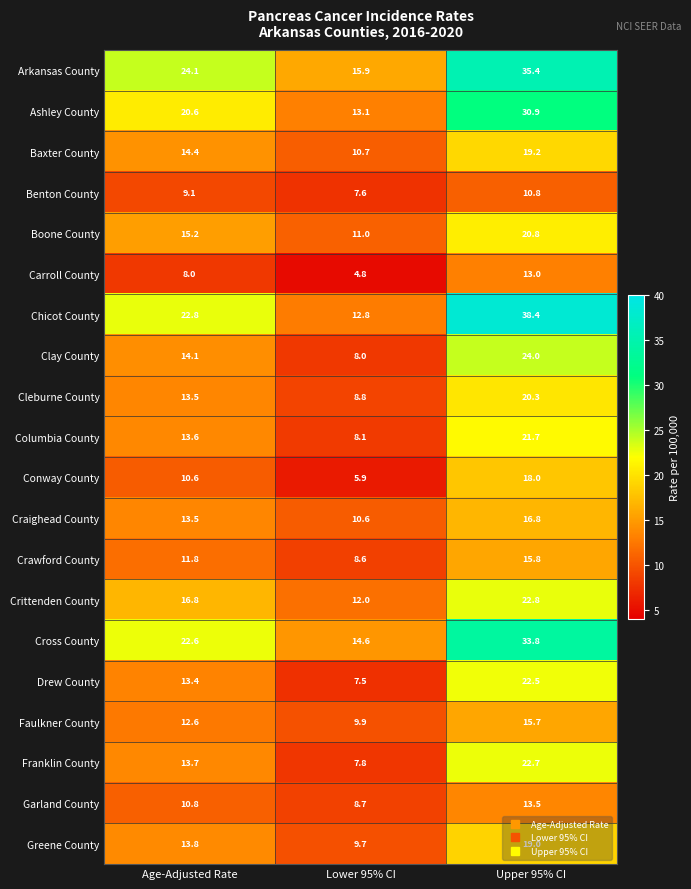

True or false: Conway County has a value of 2.7 at Age-Adjusted Rate.

False